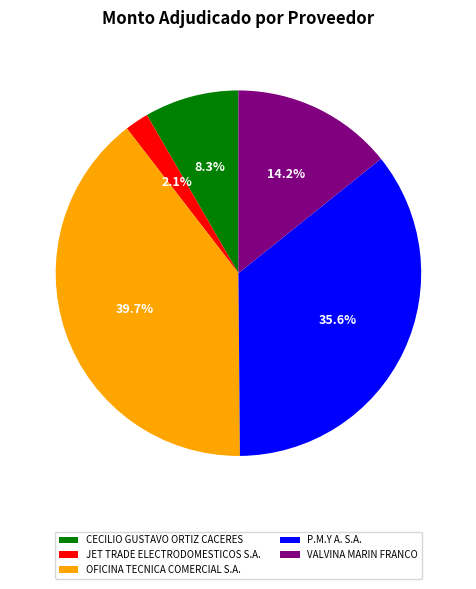

Count the number of slices in the pie.

5